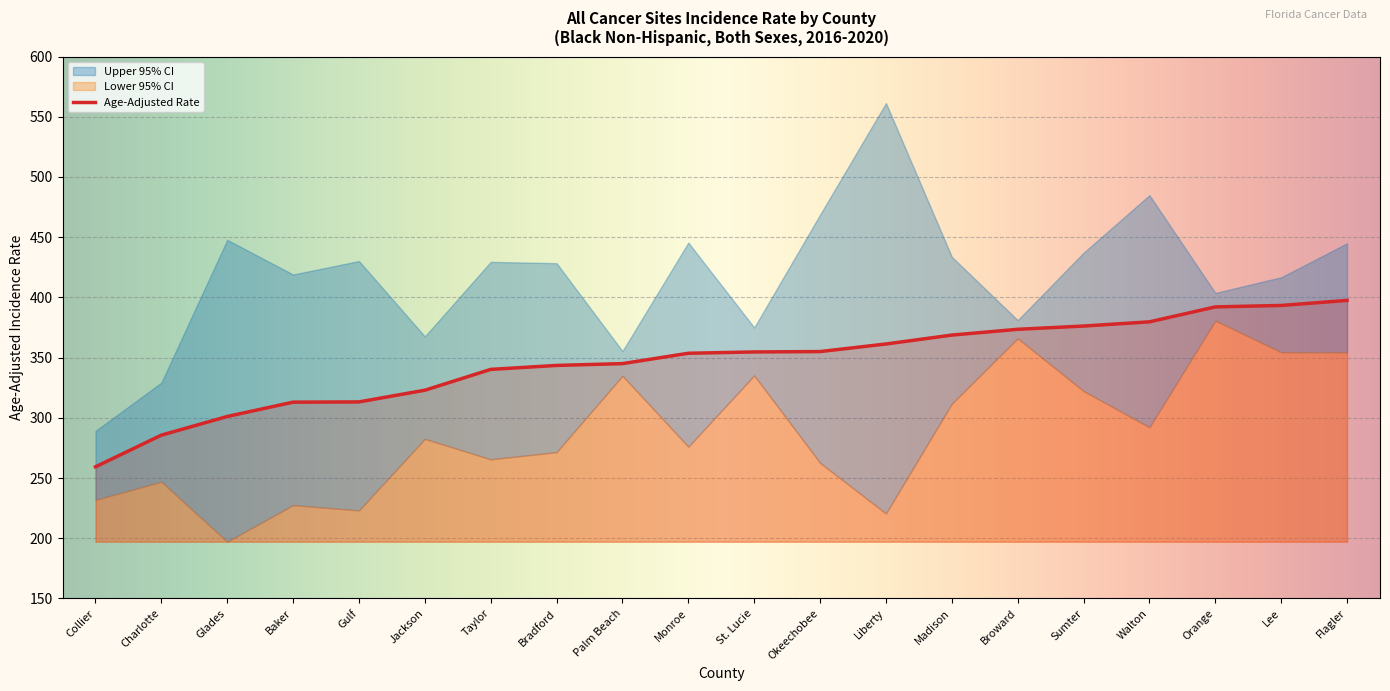

True or false: Age-Adjusted Rate and Upper 95% CI cross at least once.

False